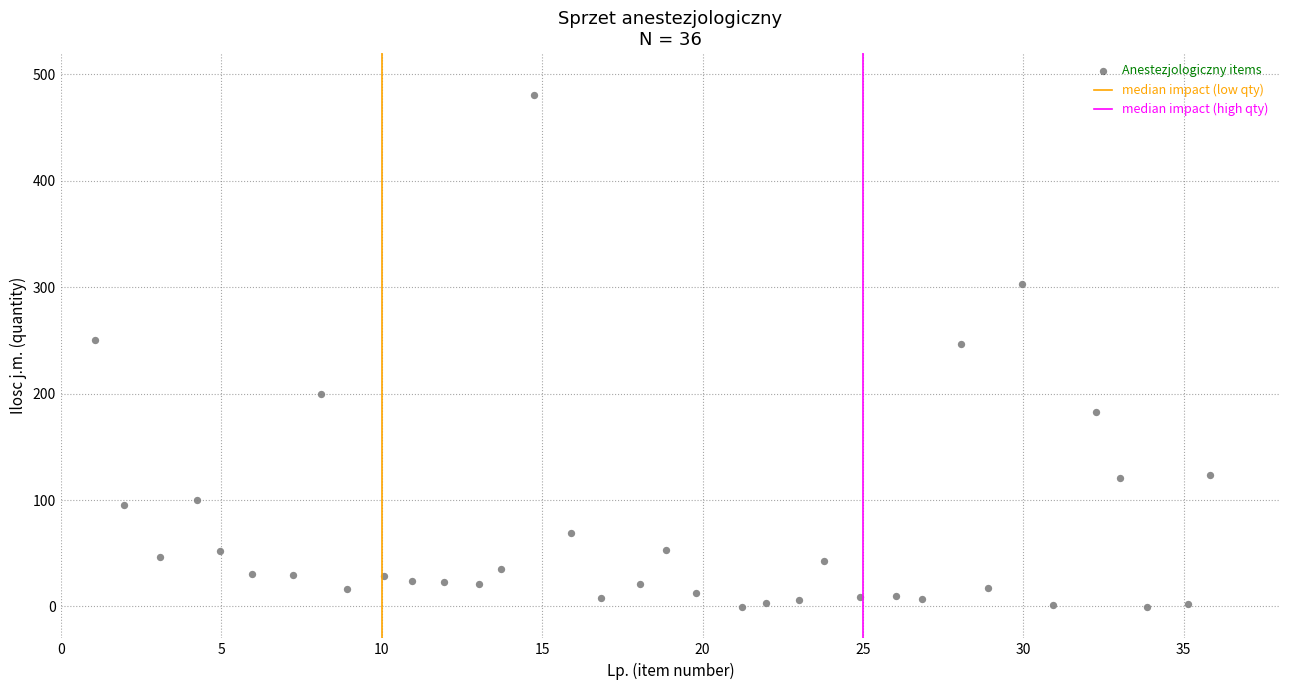

What is the range of Y values (max minus min)?

481.4